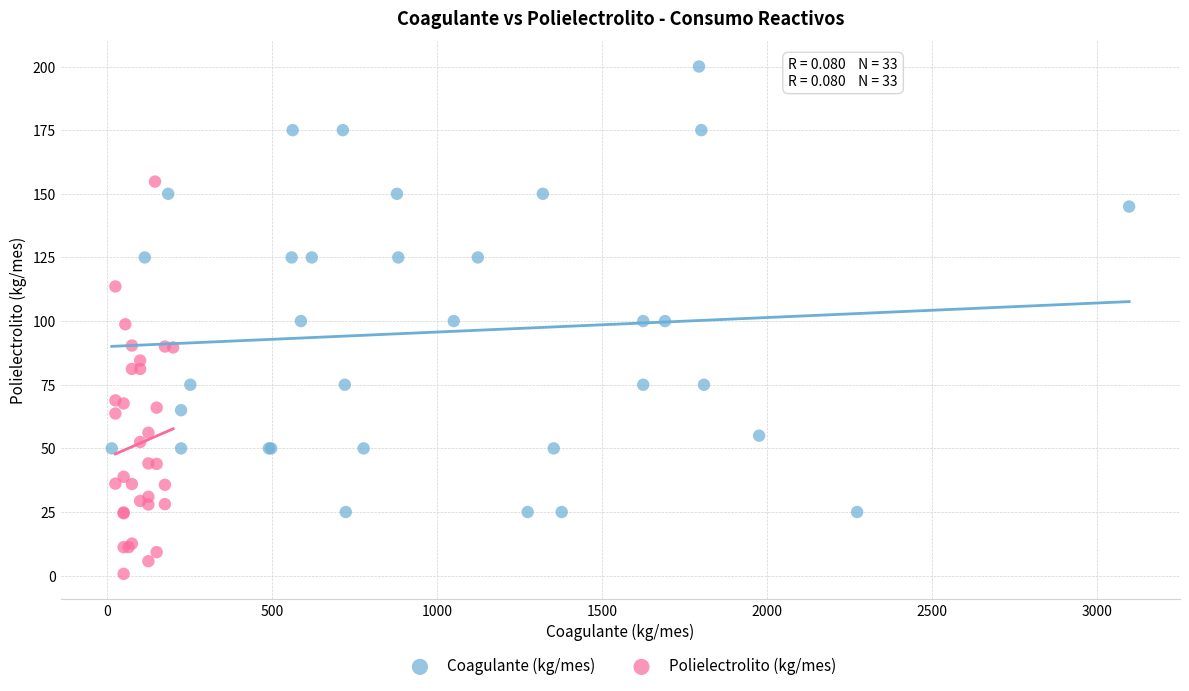

Which series contains the lowest Y value?

Polielectrolito (kg/mes)